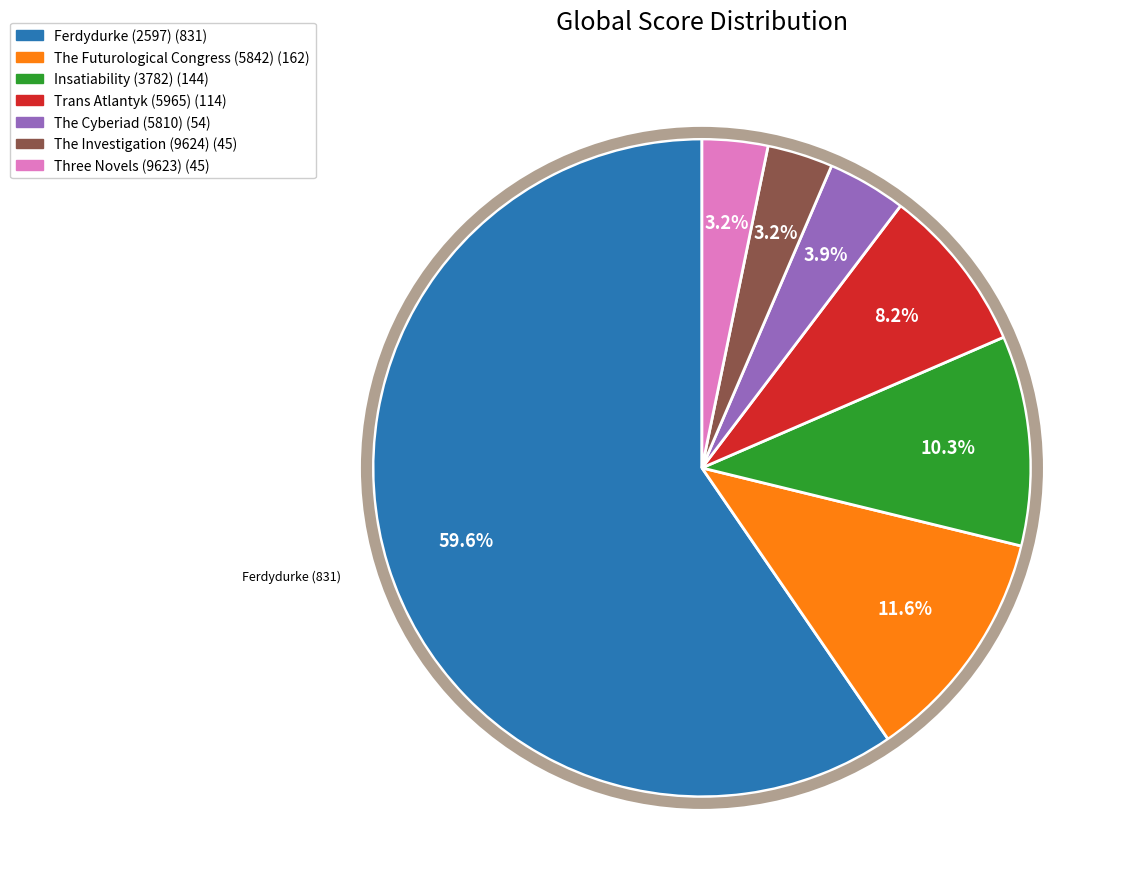

Is it true that Insatiability (3782) is 23% of the pie?

False